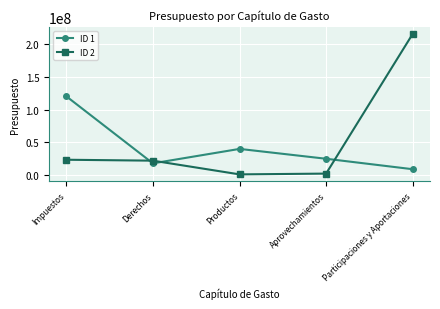

Where is ID 1 nearest to the value 64828085?

Productos